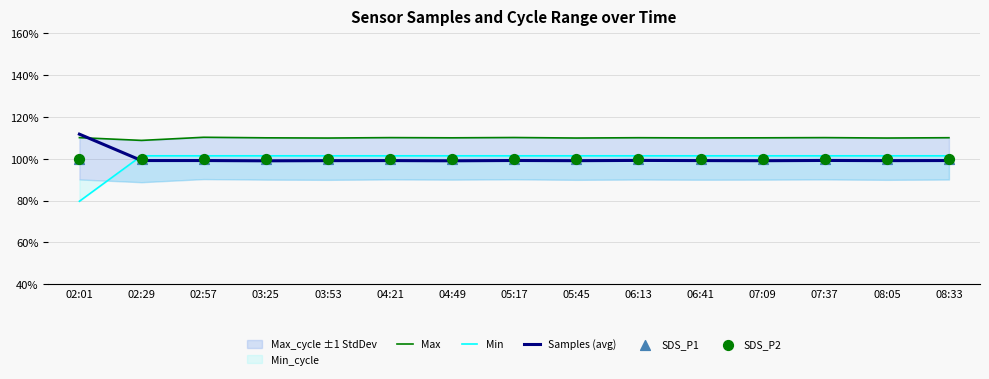

At which category is the sum across all series the highest?

02:57